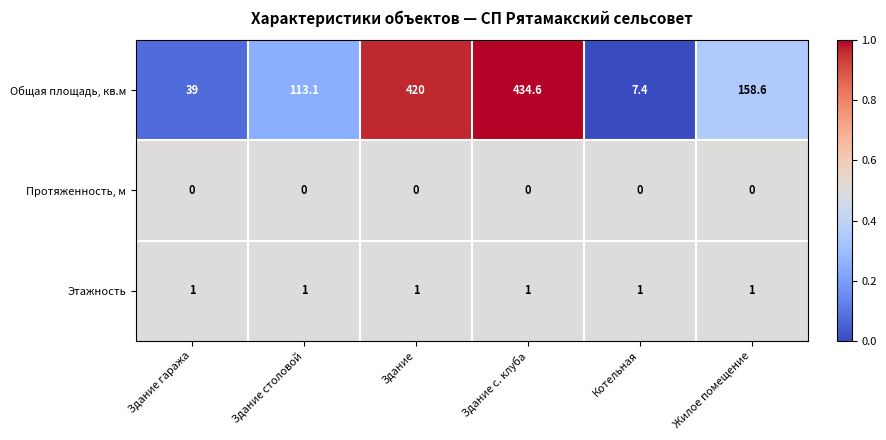

The Общая площадь, кв.м series shows 770.2 at Здание с. клуба. True or false?

False